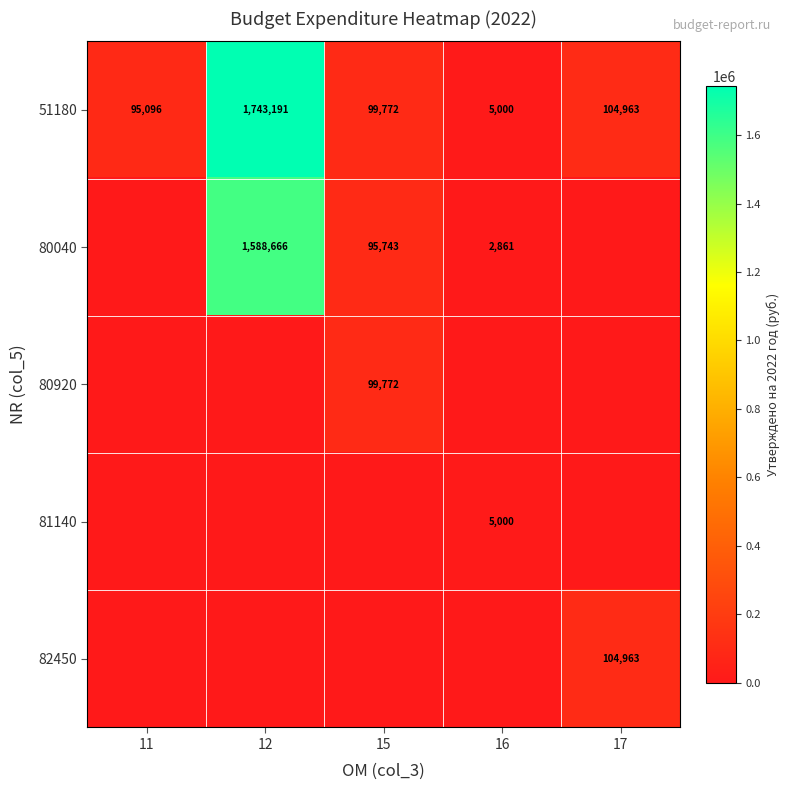

What is the approximate value of 51180 at 17, to the nearest 50?

104950